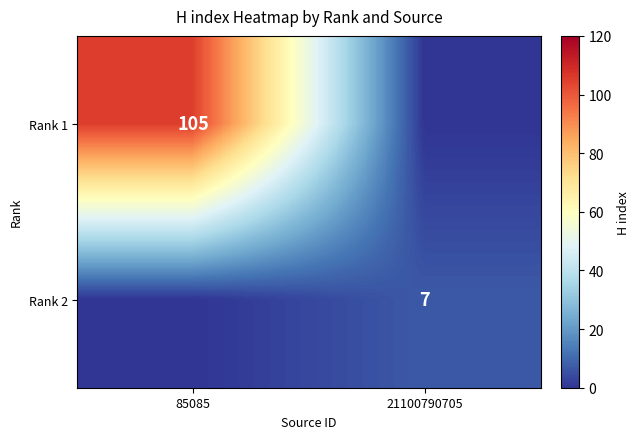

Is it true that Rank 2 equals 7 at 21100790705?

True